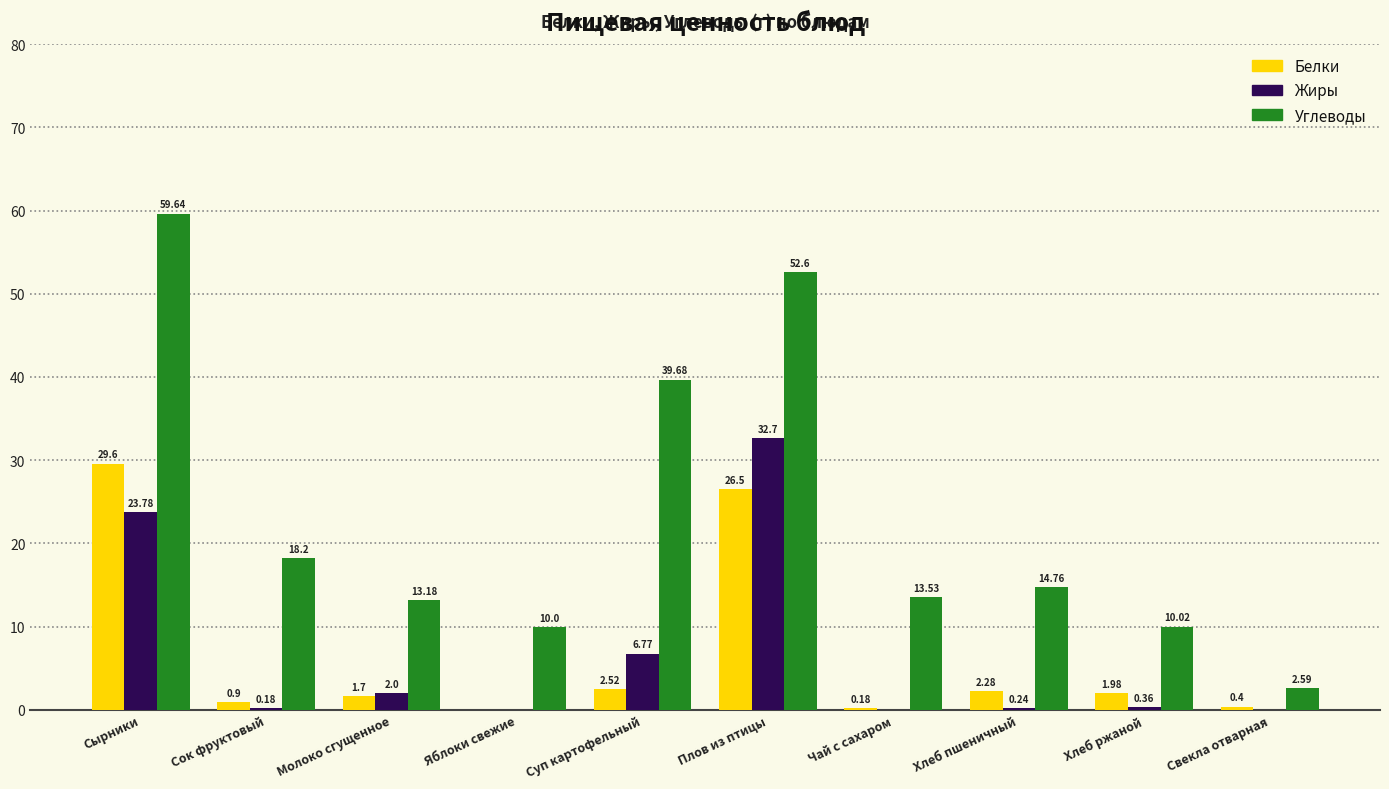

What is the highest value of the Белки series?

29.6